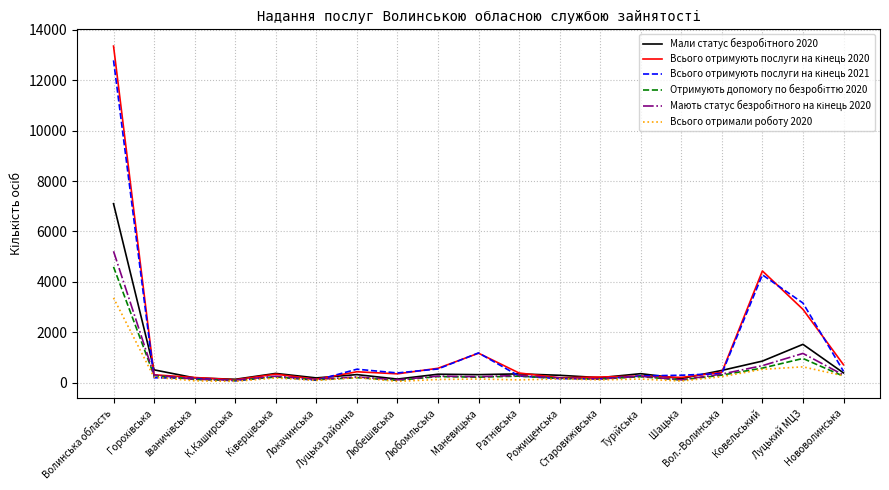

What value does the Мали статус безробітного 2020 series have at Ківерцівська, to the nearest 50?

350